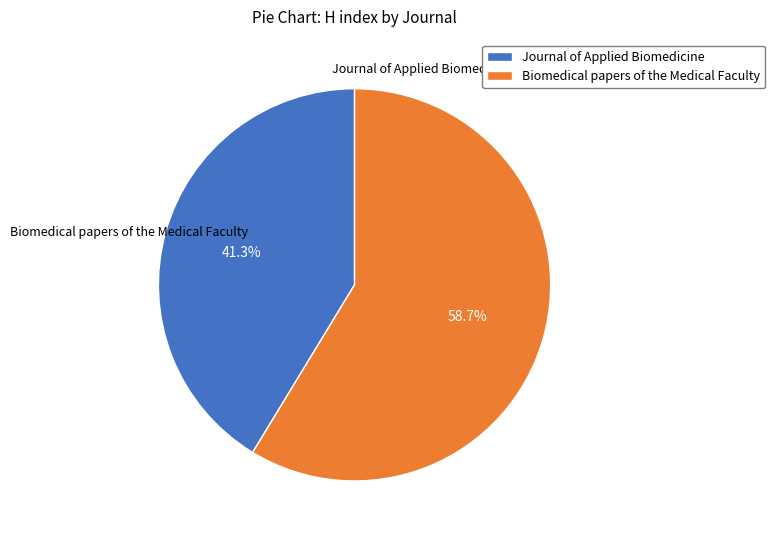

To the nearest percent, what is the difference between the largest and smallest slice percentages?

17%